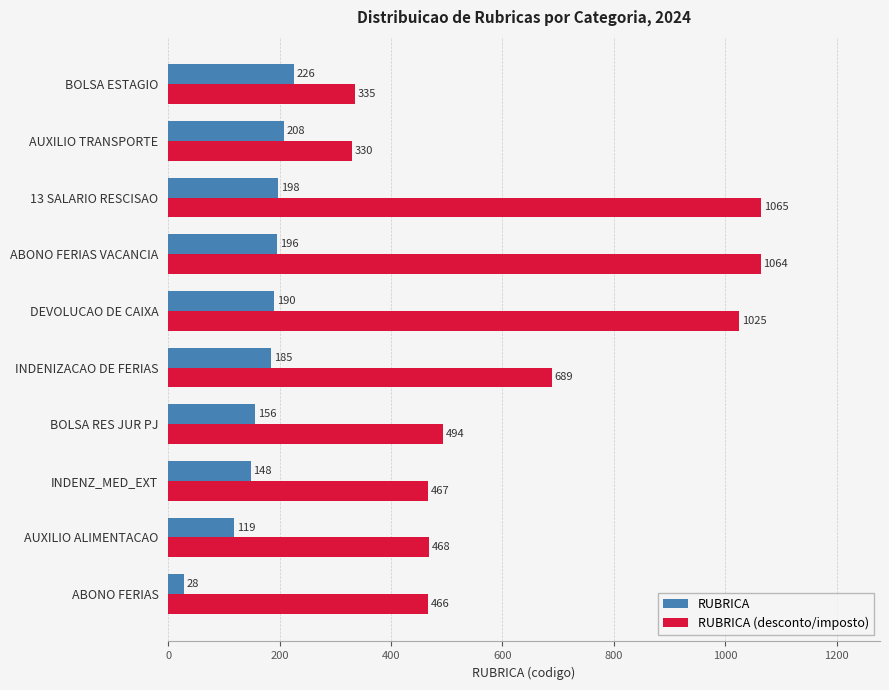

At which label is RUBRICA (desconto/imposto) closest to 697?

INDENIZACAO DE FERIAS